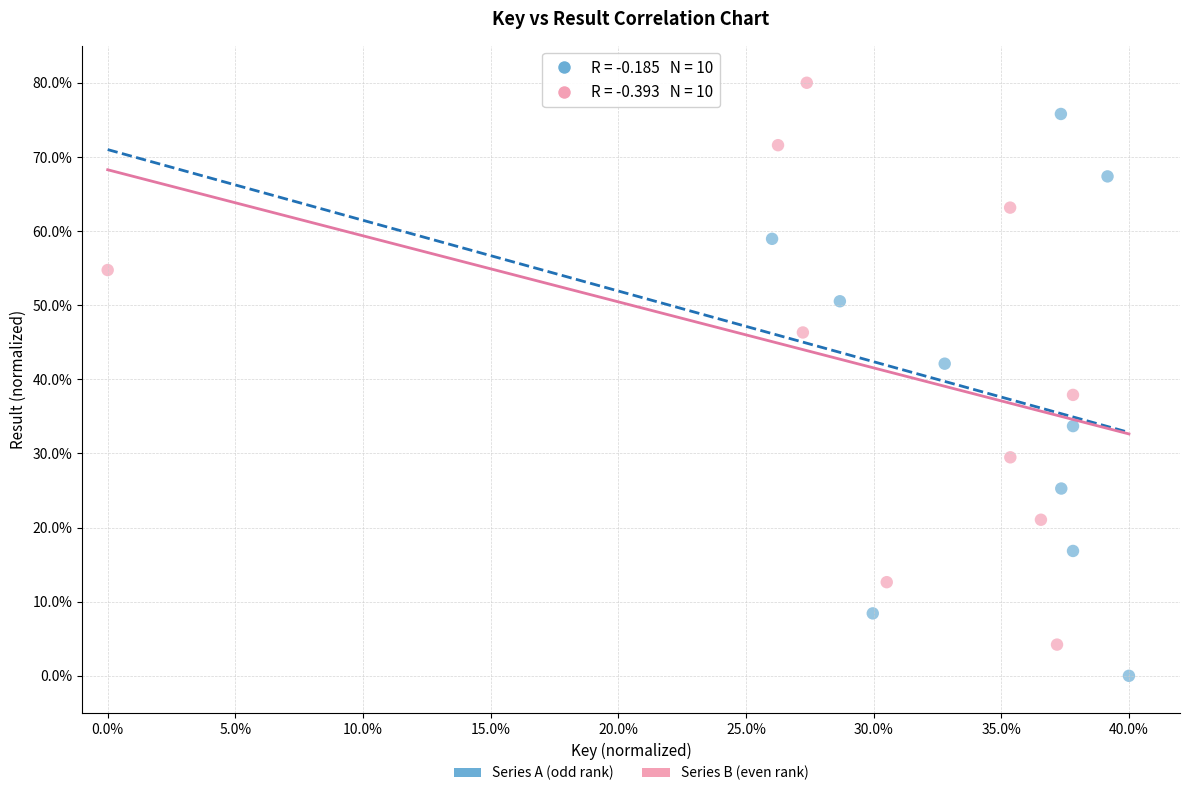

Which series contains the lowest Y value?

Series A (odd rank)